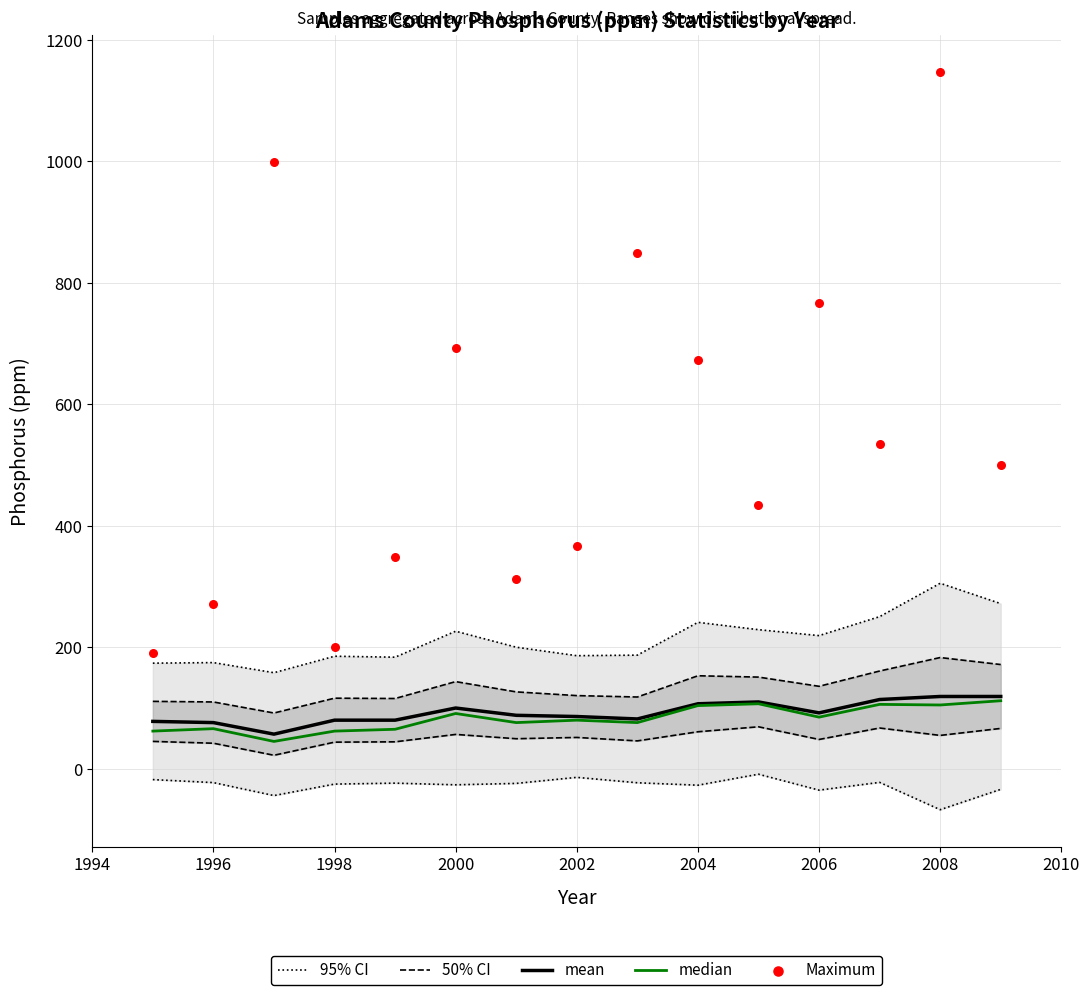

At how many categories does at least one series exceed 458?

8